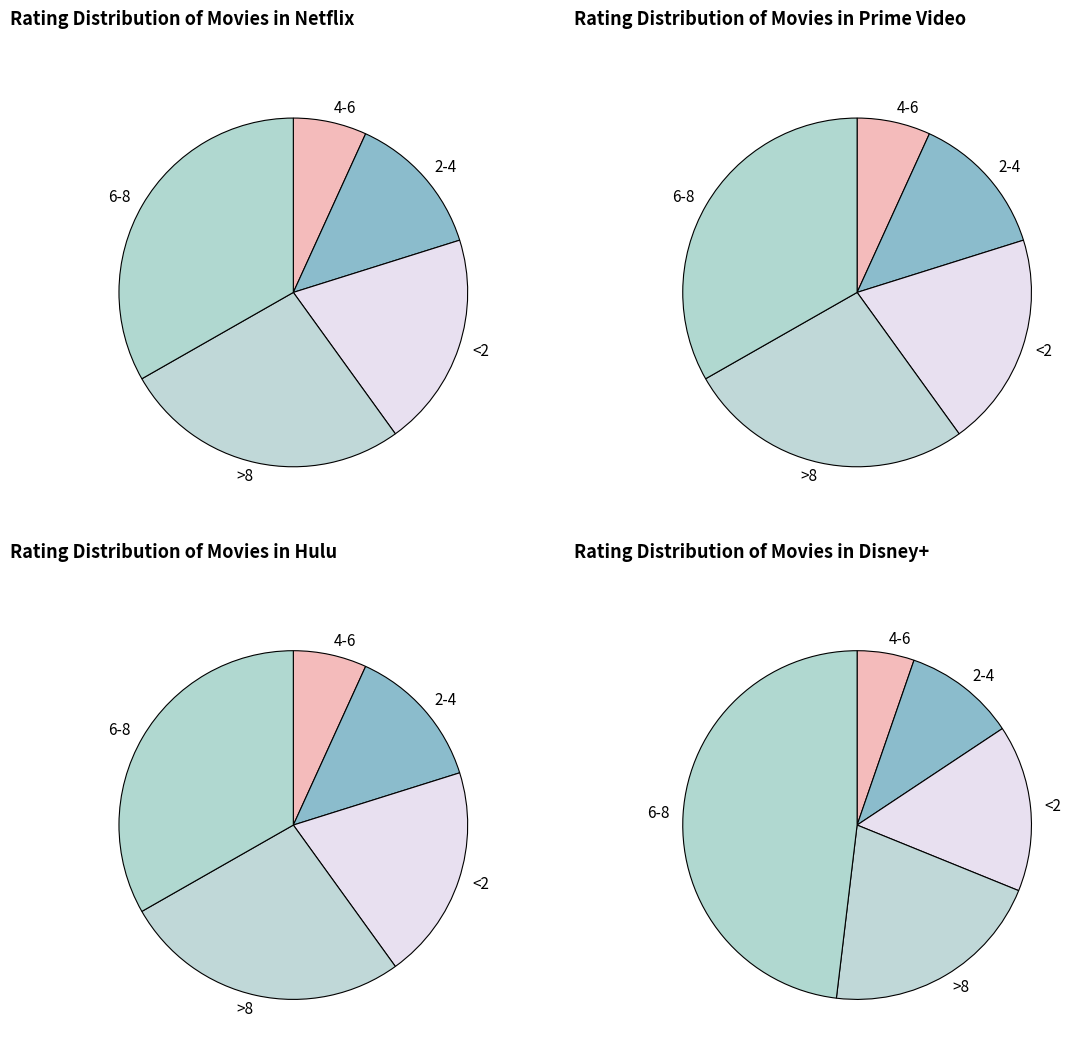

How many slices are in this pie chart?

5